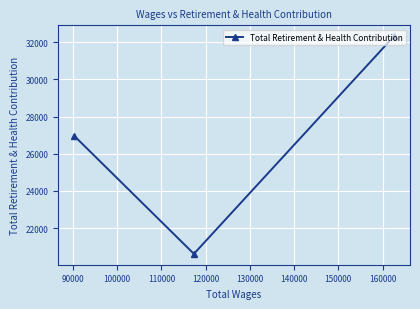

What is the smallest value displayed?

20617